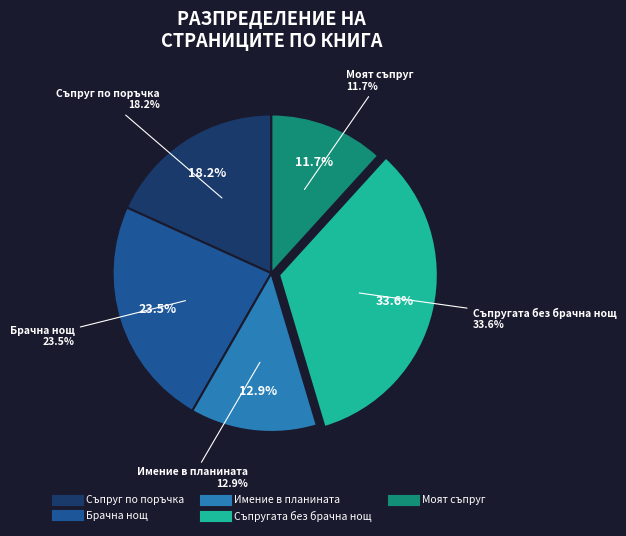

Does Съпругата без брачна нощ represent more than half of the total?

No